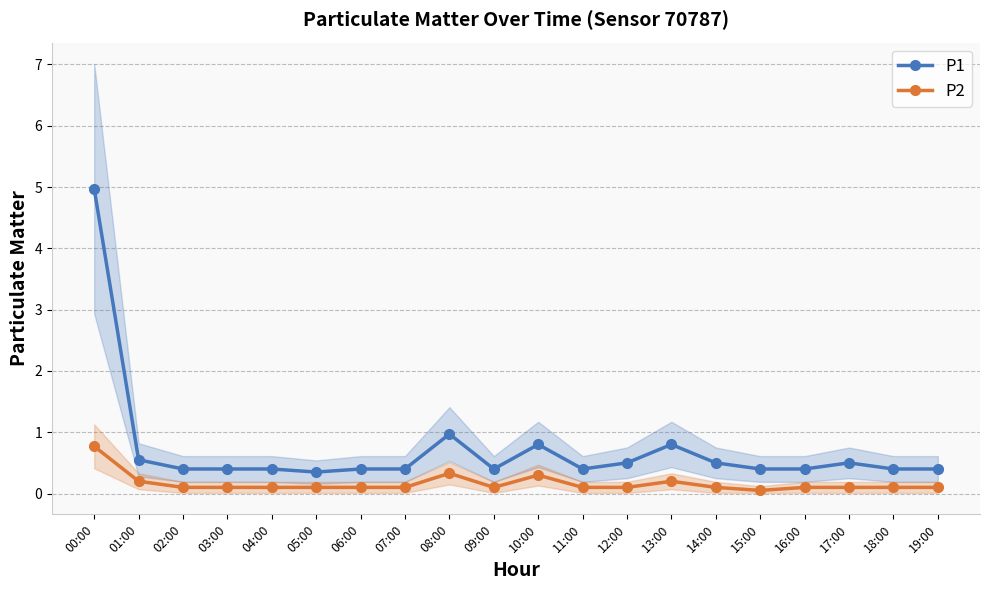

At which label is P1 closest to 2?

08:00